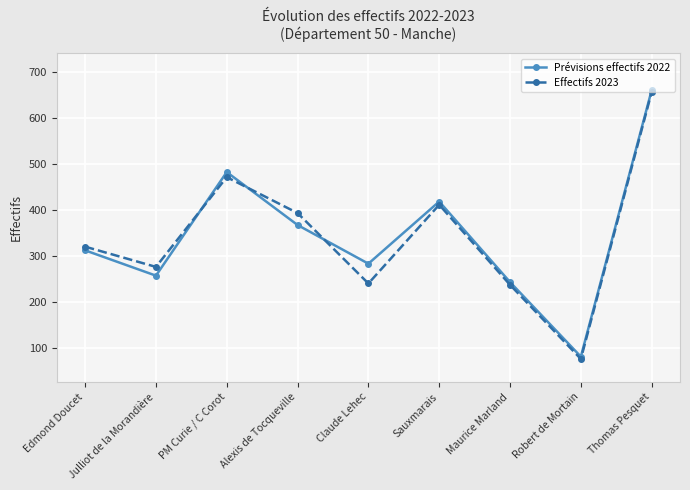

What position from the right is Thomas Pesquet?

1